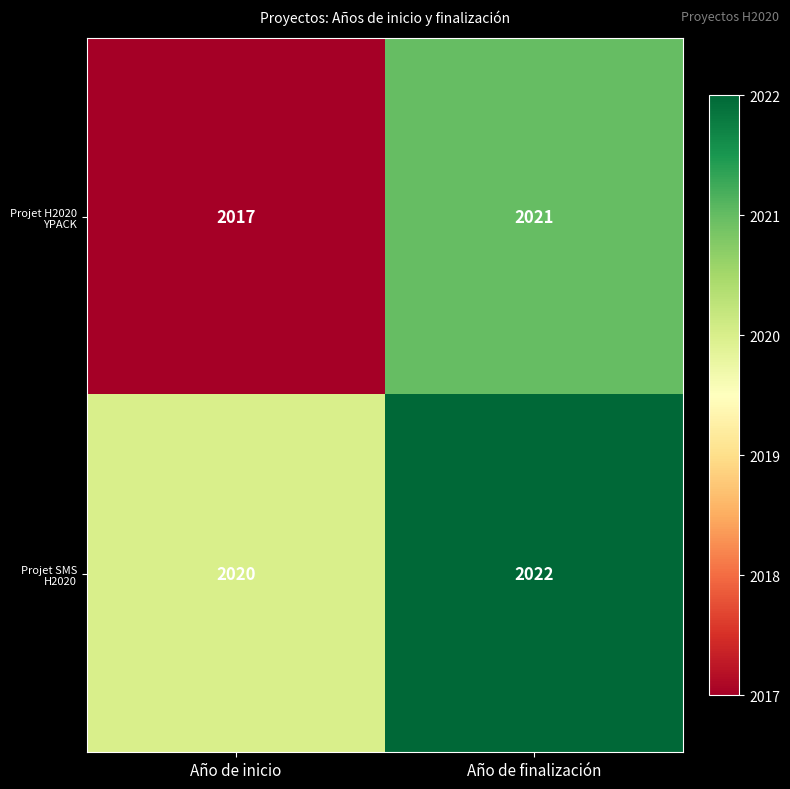

At which label is Projet SMS H2020 closest to 2021?

Año de inicio